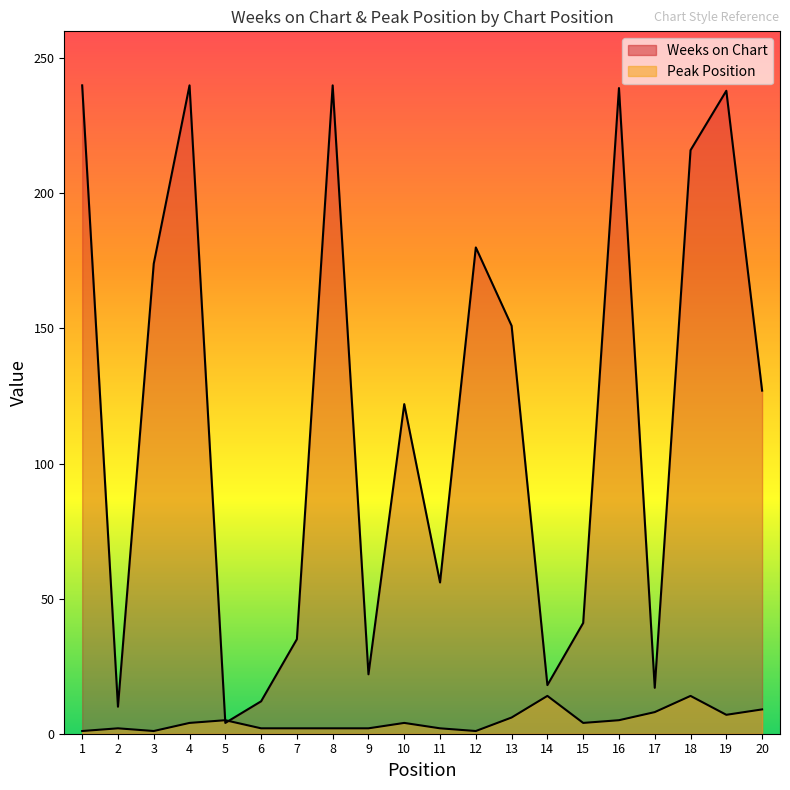

True or false: Peak Position and Weeks on Chart intersect in this chart.

True